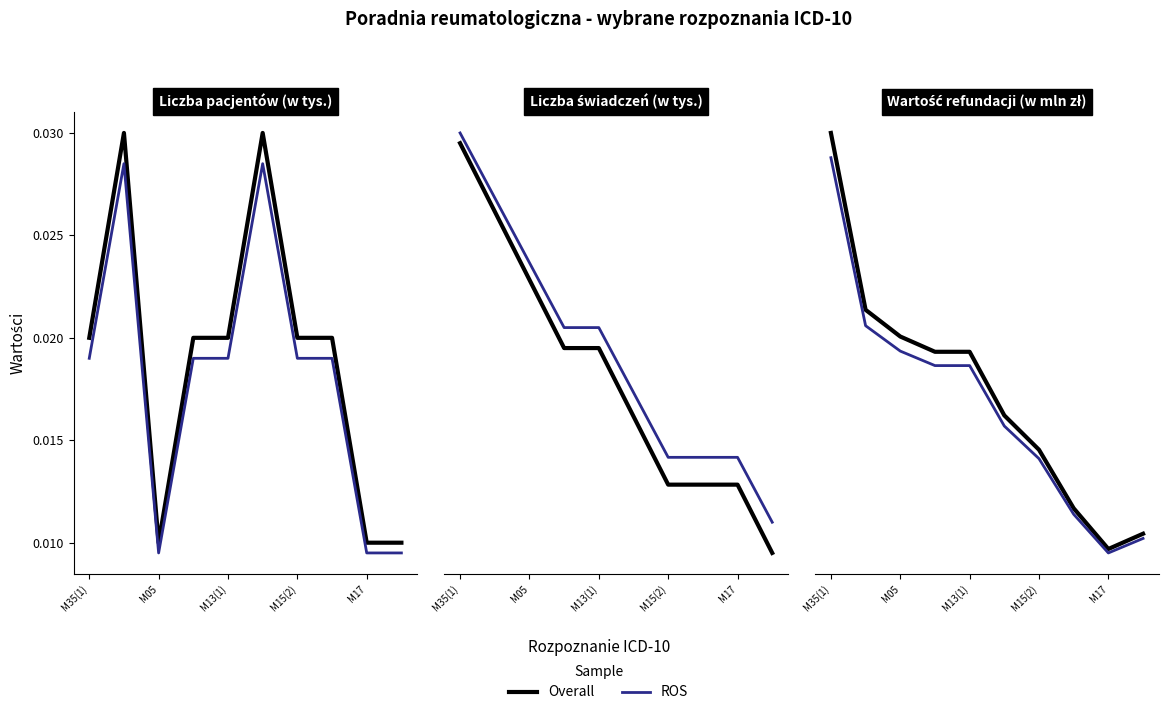

The ROS series shows 3.6 at M05. True or false?

False